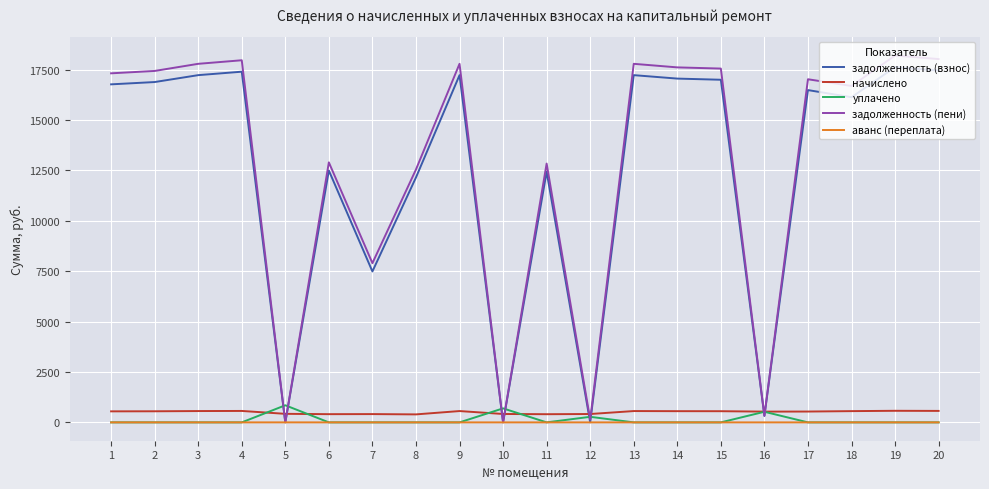

Which category has the highest value in the задолженность (взнос) series?

19